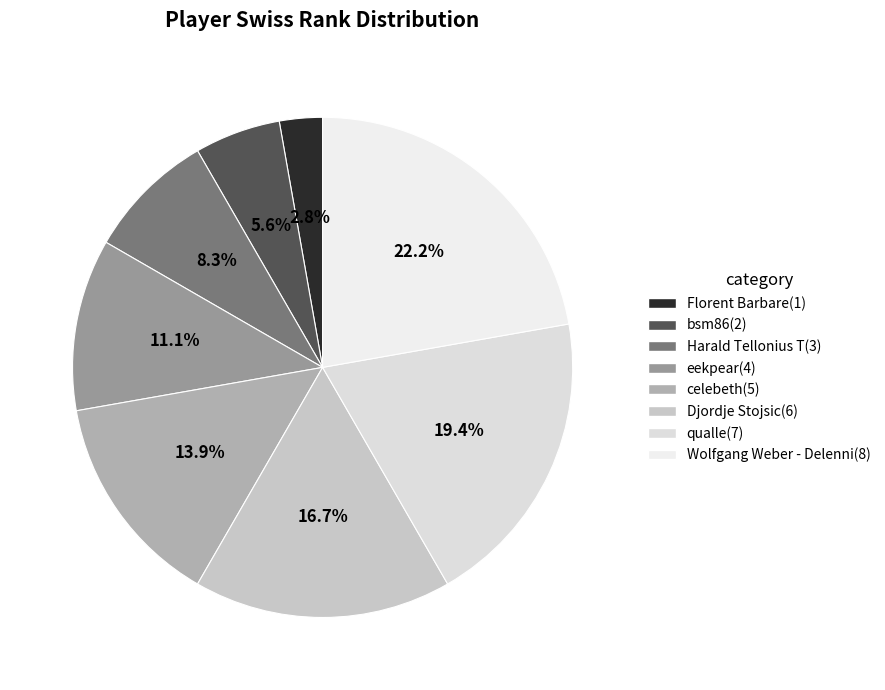

What percentage do Florent Barbare and Djordje Stojsic together represent?

19.4%